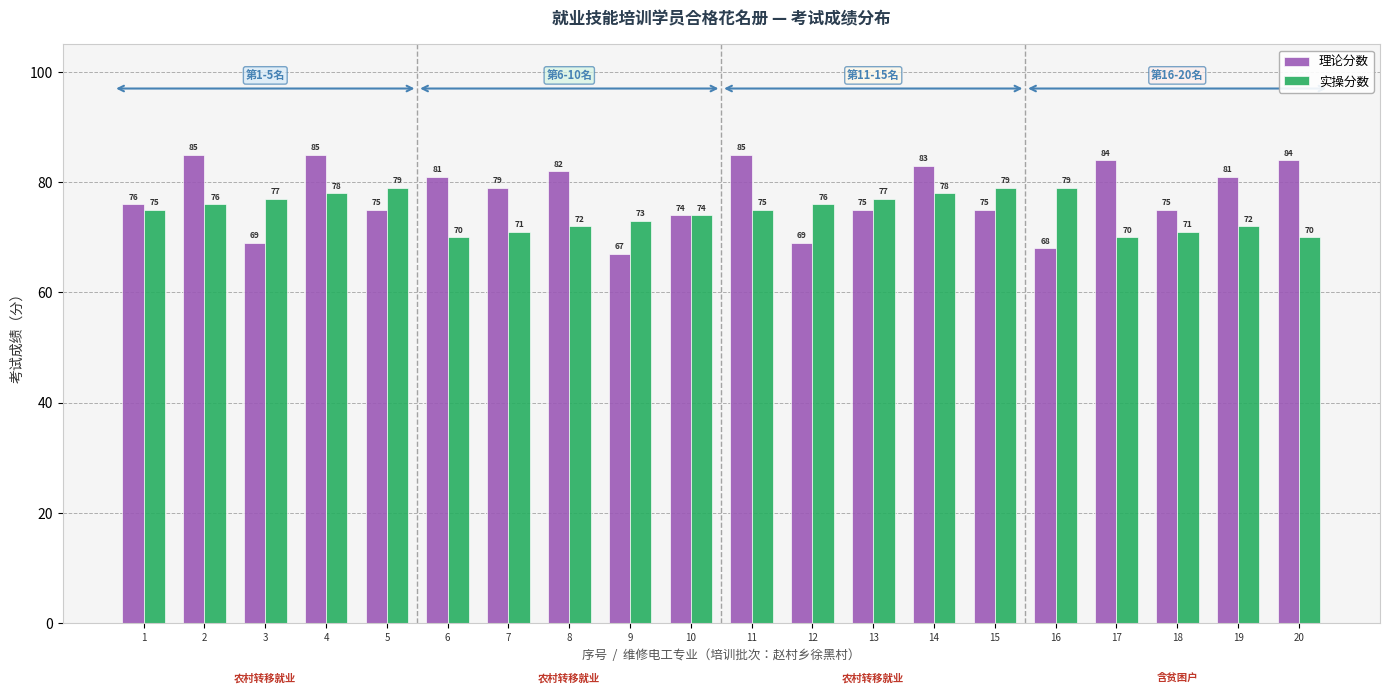

What is the value of the 理论分数 bar at the 2nd from the left?

85